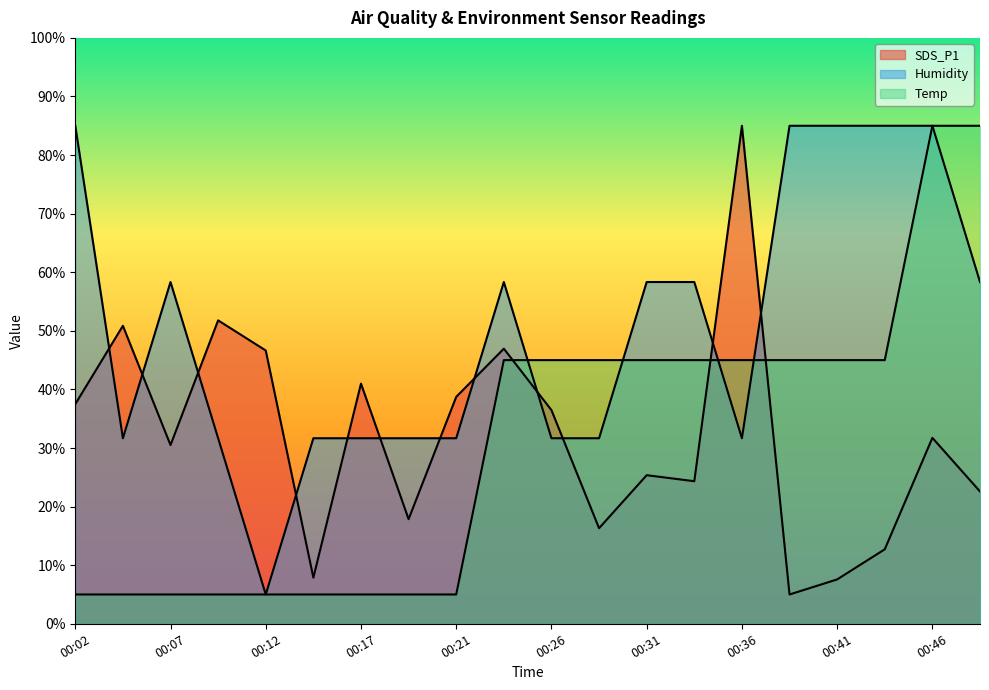

Which series changed the most between 00:21 and 00:31?

Temp